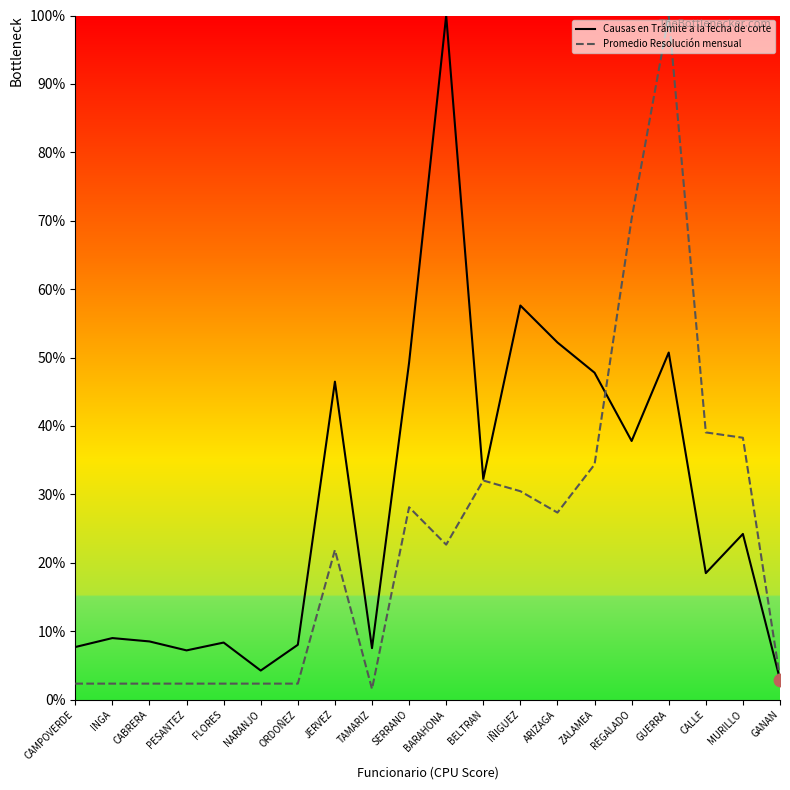

Which series has the widest spread of Y values?

Promedio Resolución mensual